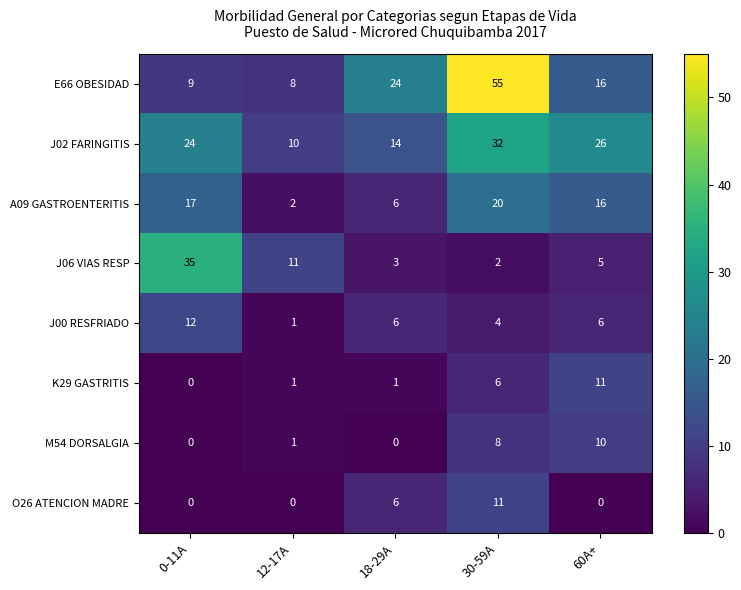

Which series changed the most between 18-29A and 30-59A?

E66 OBESIDAD